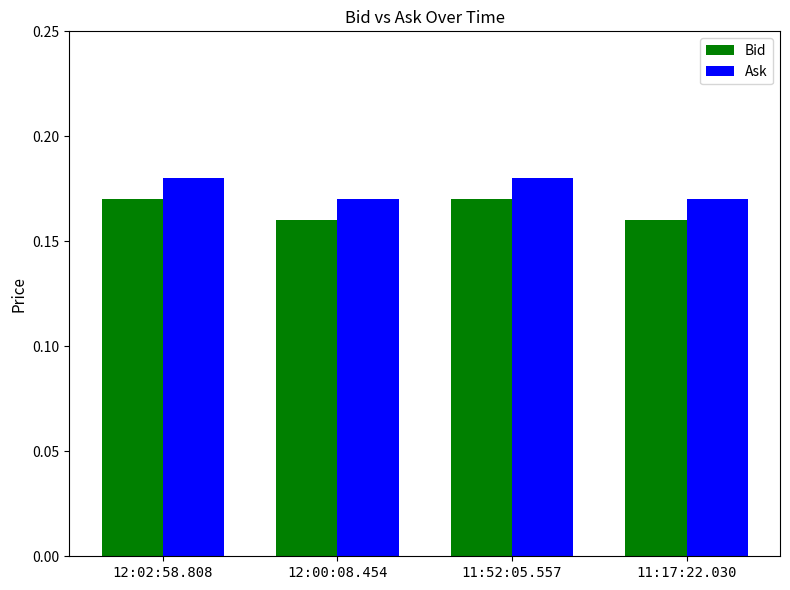

The Bid series shows 0.3 at 12:00:08.454. True or false?

False